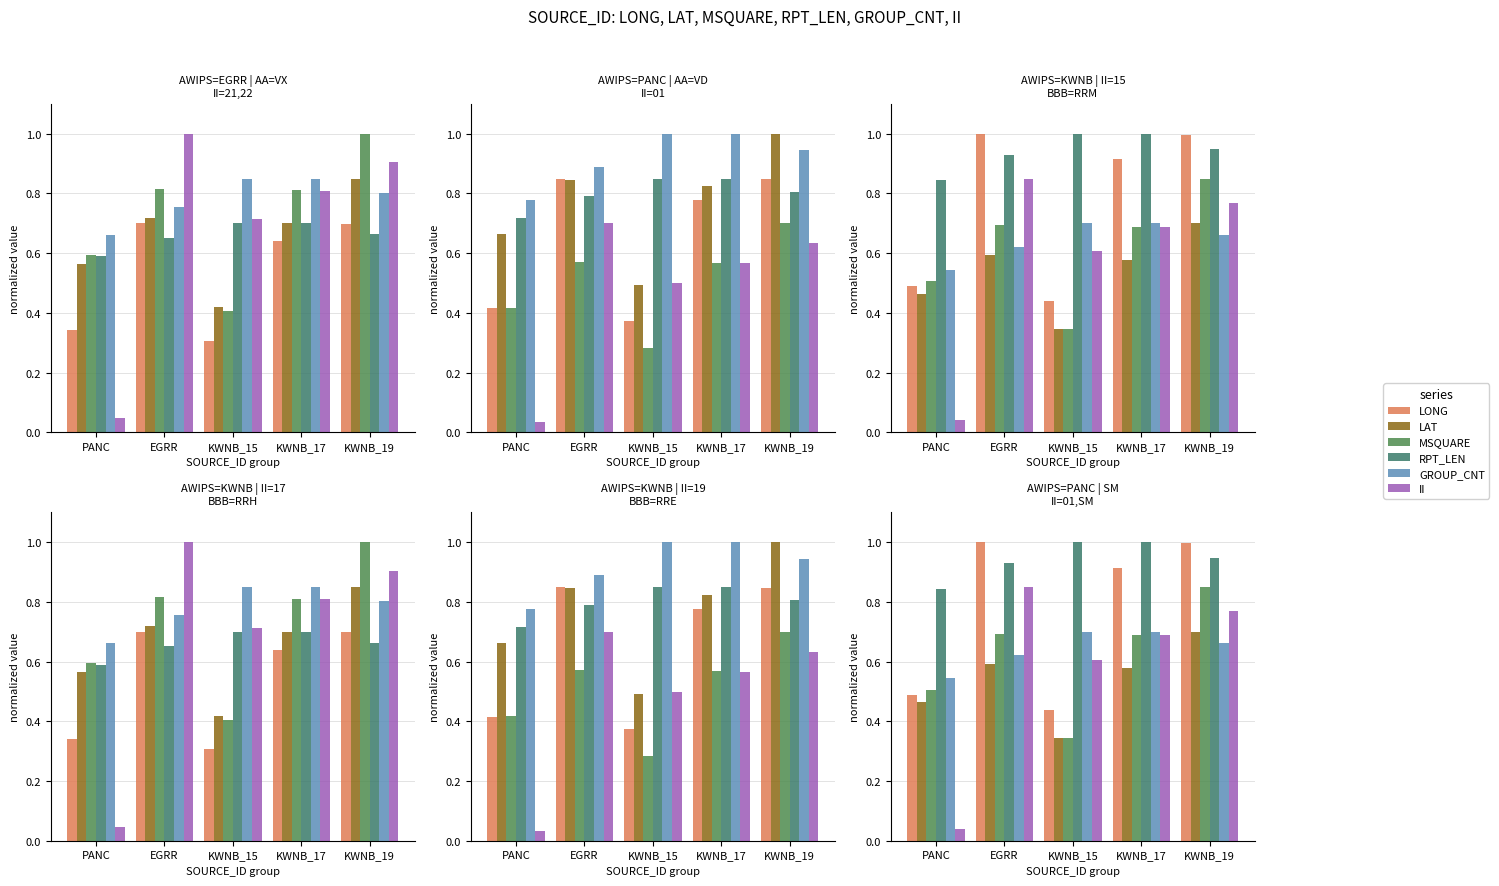

True or false: II has a value of 1.1 at KWNB_15.

False